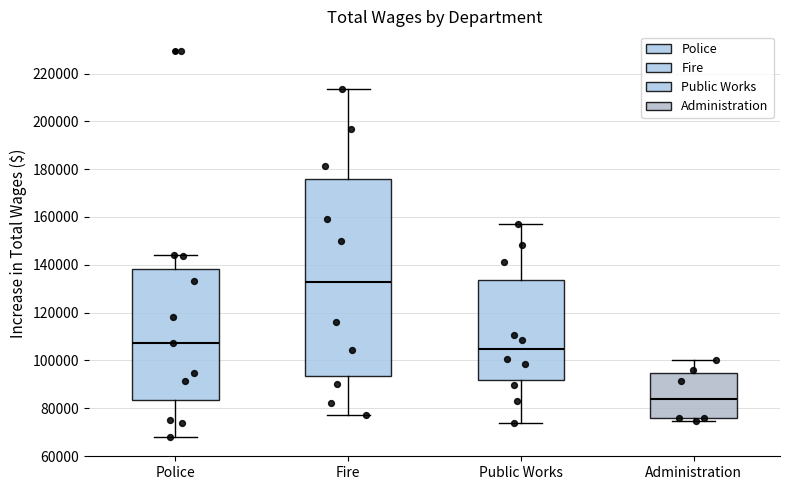

Which box's median line is the highest?

Fire